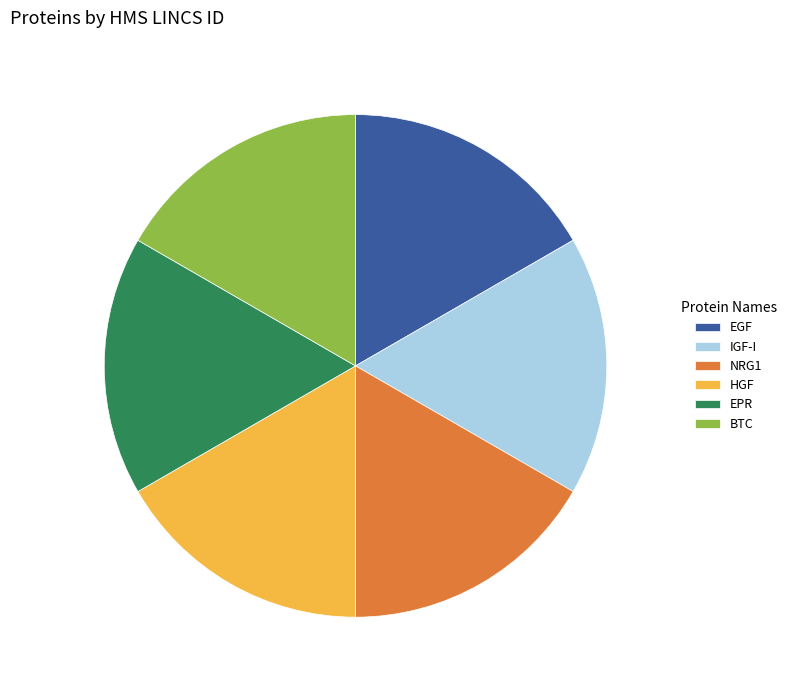

True or false: NRG1 accounts for 17% of the total.

True